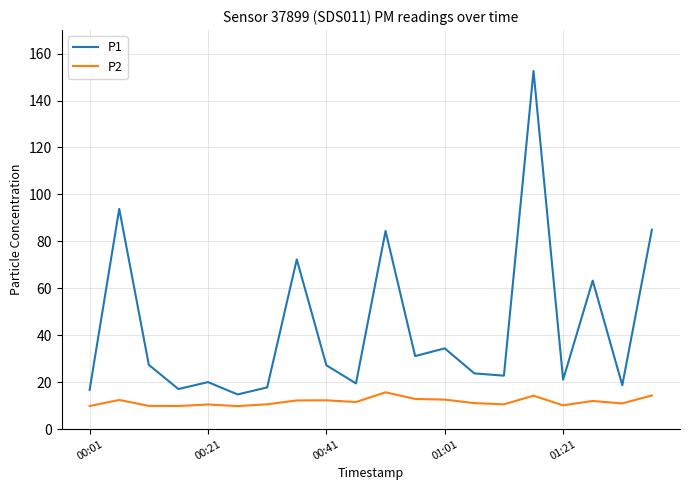

True or false: P2 and P1 cross at least once.

False